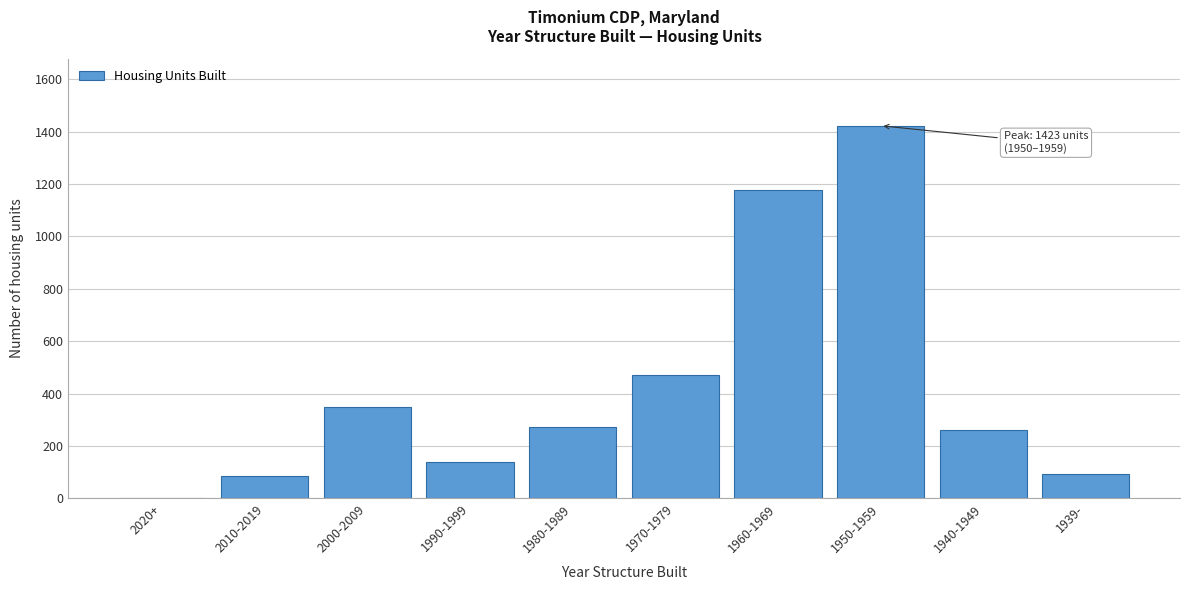

Reading left to right, list all the values displayed in this chart.

2020+=0	2010-2019=85	2000-2009=348	1990-1999=138	1980-1989=273	1970-1979=472	1960-1969=1176	1950-1959=1423	1940-1949=260	1939-=92